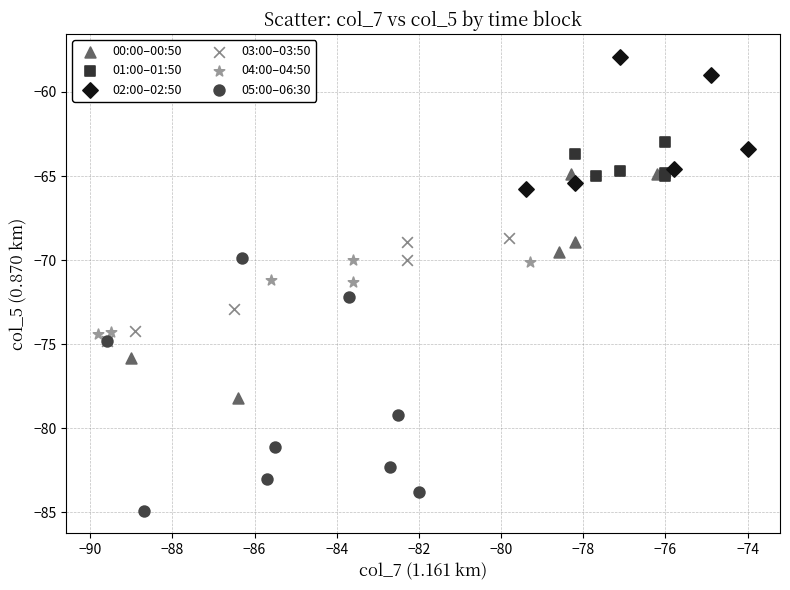

Which series has the largest Y range (max minus min)?

05:00–06:30